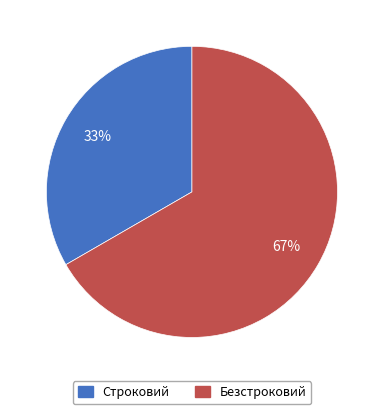

To the nearest percent, what percentage of the pie is Безстроковий?

67%